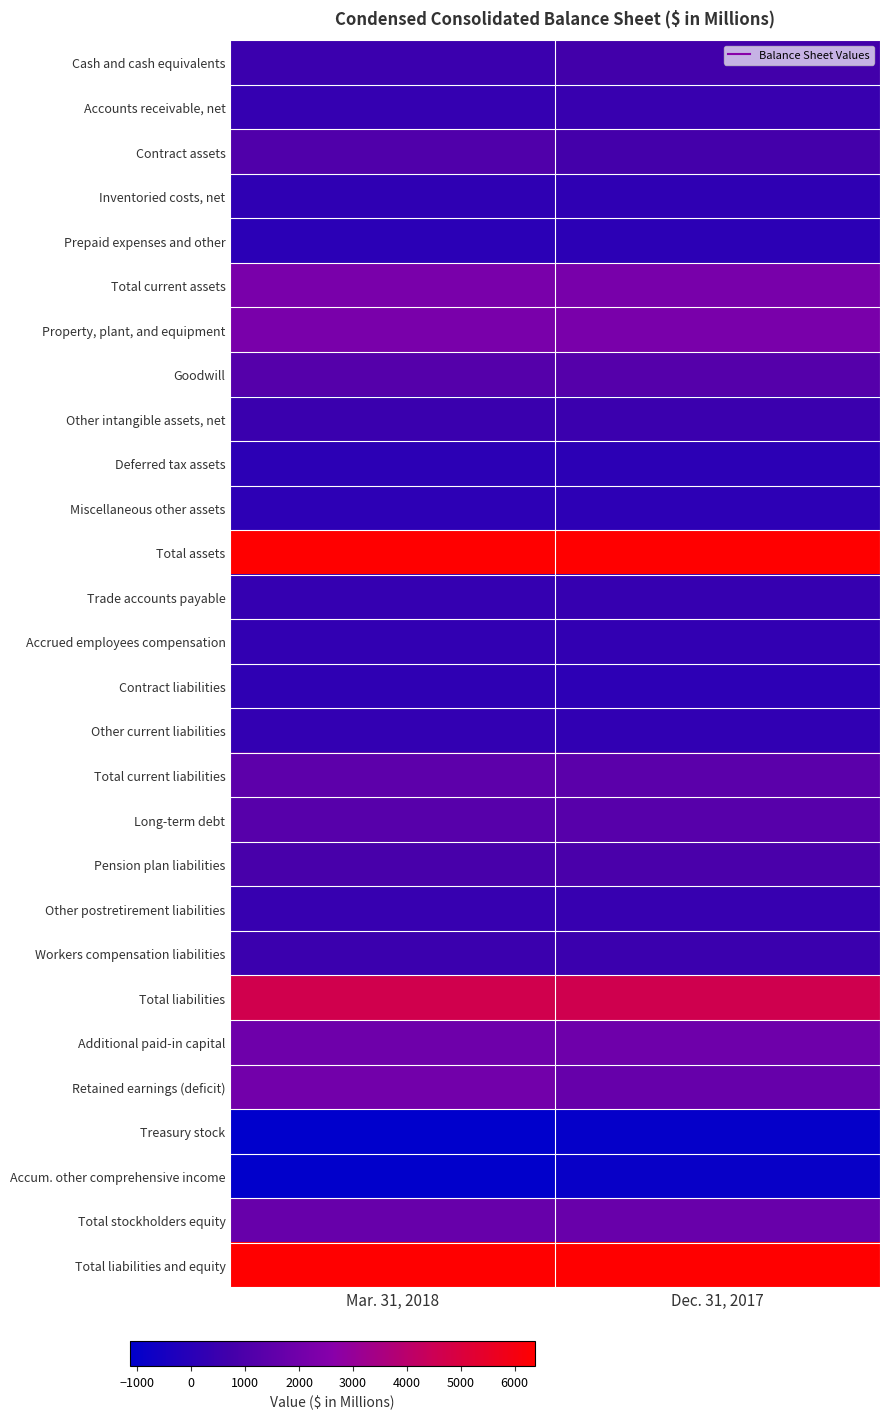

Reading right to left, what are all the values shown in this chart?

Cash and cash equivalents: Dec. 31, 2017=701	Mar. 31, 2018=528
Accounts receivable, net: Dec. 31, 2017=429	Mar. 31, 2018=343
Contract assets: Dec. 31, 2017=759	Mar. 31, 2018=1064
Inventoried costs, net: Dec. 31, 2017=183	Mar. 31, 2018=188
Prepaid expenses and other: Dec. 31, 2017=123	Mar. 31, 2018=87
Total current assets: Dec. 31, 2017=2195	Mar. 31, 2018=2210
Property, plant, and equipment: Dec. 31, 2017=2215	Mar. 31, 2018=2219
Goodwill: Dec. 31, 2017=1217	Mar. 31, 2018=1217
Other intangible assets, net: Dec. 31, 2017=508	Mar. 31, 2018=499
Deferred tax assets: Dec. 31, 2017=114	Mar. 31, 2018=102
Miscellaneous other assets: Dec. 31, 2017=125	Mar. 31, 2018=129
Total assets: Dec. 31, 2017=6374	Mar. 31, 2018=6376
Trade accounts payable: Dec. 31, 2017=375	Mar. 31, 2018=344
Accrued employees compensation: Dec. 31, 2017=245	Mar. 31, 2018=244
Contract liabilities: Dec. 31, 2017=146	Mar. 31, 2018=190
Other current liabilities: Dec. 31, 2017=236	Mar. 31, 2018=294
Total current liabilities: Dec. 31, 2017=1391	Mar. 31, 2018=1463
Long-term debt: Dec. 31, 2017=1279	Mar. 31, 2018=1280
Pension plan liabilities: Dec. 31, 2017=922	Mar. 31, 2018=887
Other postretirement liabilities: Dec. 31, 2017=414	Mar. 31, 2018=414
Workers compensation liabilities: Dec. 31, 2017=509	Mar. 31, 2018=512
Total liabilities: Dec. 31, 2017=4616	Mar. 31, 2018=4658
Additional paid-in capital: Dec. 31, 2017=1942	Mar. 31, 2018=1924
Retained earnings (deficit): Dec. 31, 2017=1687	Mar. 31, 2018=2029
Treasury stock: Dec. 31, 2017=-972	Mar. 31, 2018=-1138
Accum. other comprehensive income: Dec. 31, 2017=-900	Mar. 31, 2018=-1098
Total stockholders equity: Dec. 31, 2017=1758	Mar. 31, 2018=1718
Total liabilities and equity: Dec. 31, 2017=6374	Mar. 31, 2018=6376